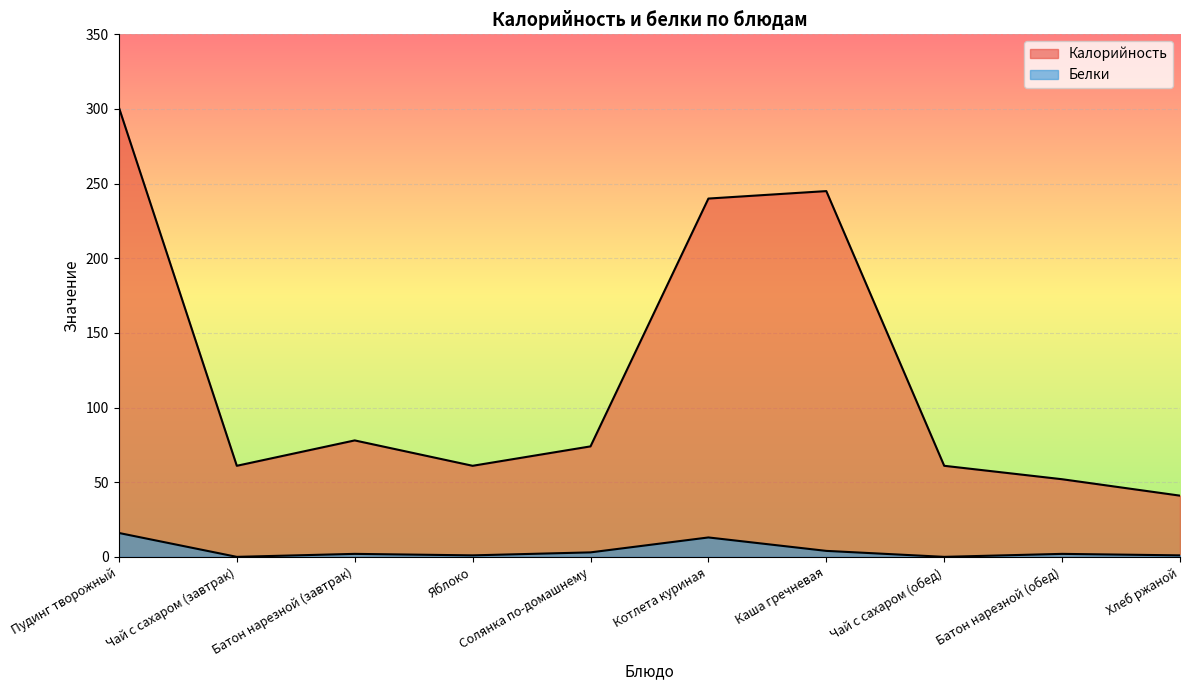

At which category does Калорийность reach its first local valley?

Чай с сахаром (завтрак)